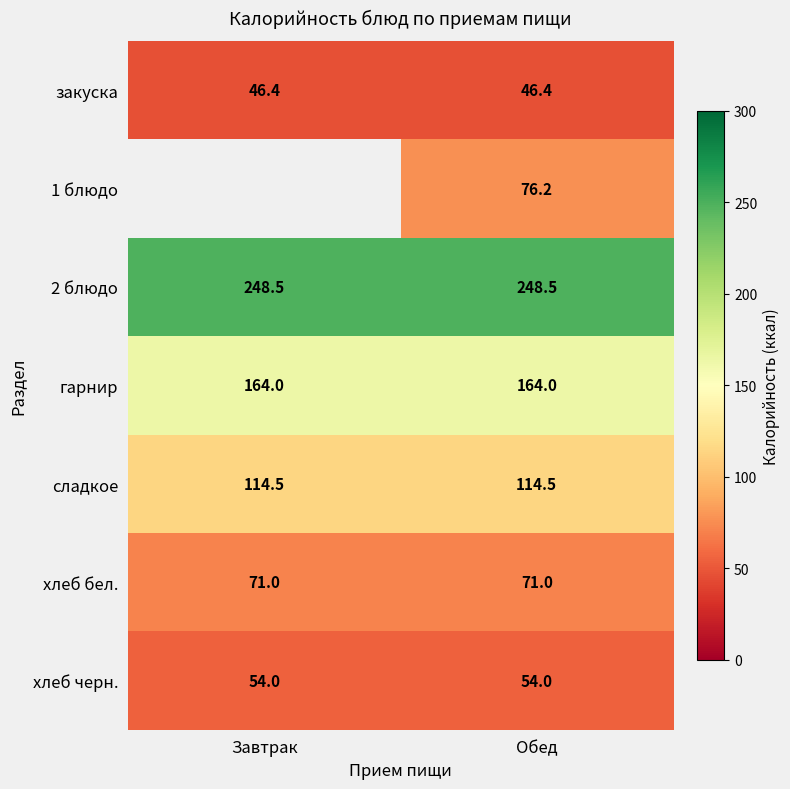

What is the spread (max minus min) of values at Обед?

202.1